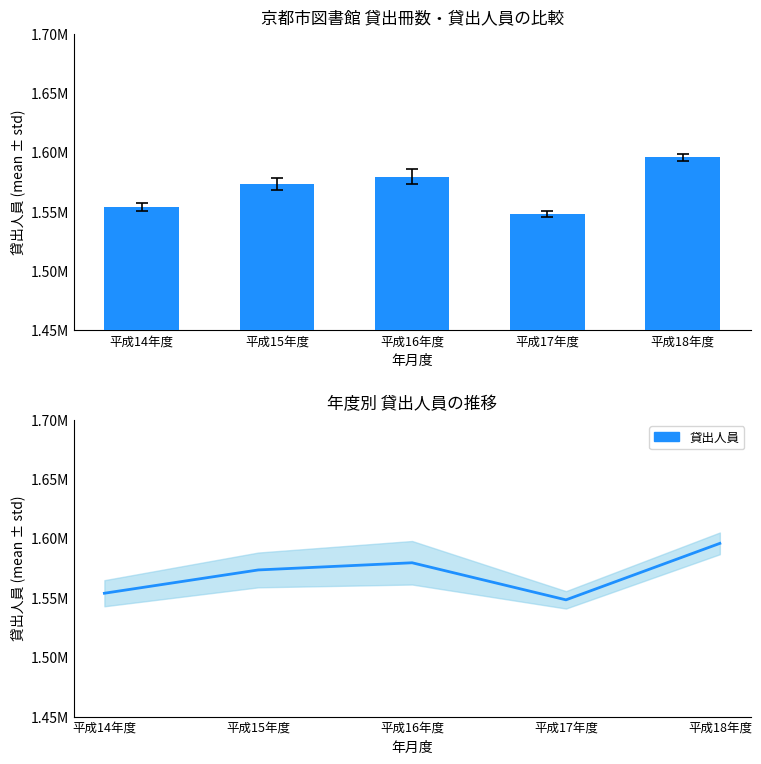

Which category has the highest value across all series?

平成18年度